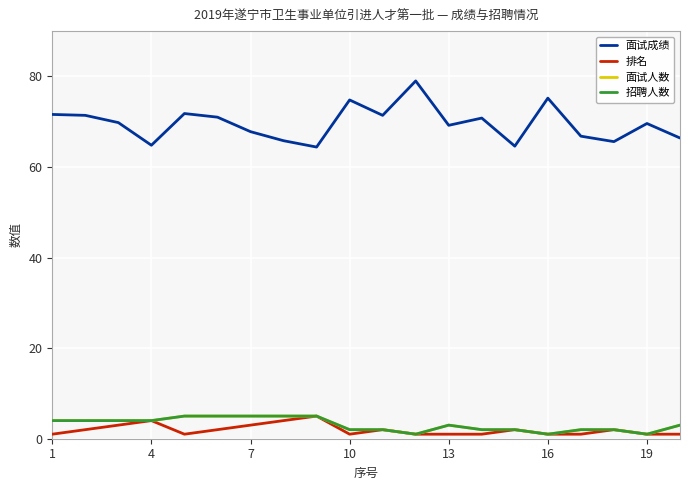

How many values in the 招聘人数 series are below 3?

9